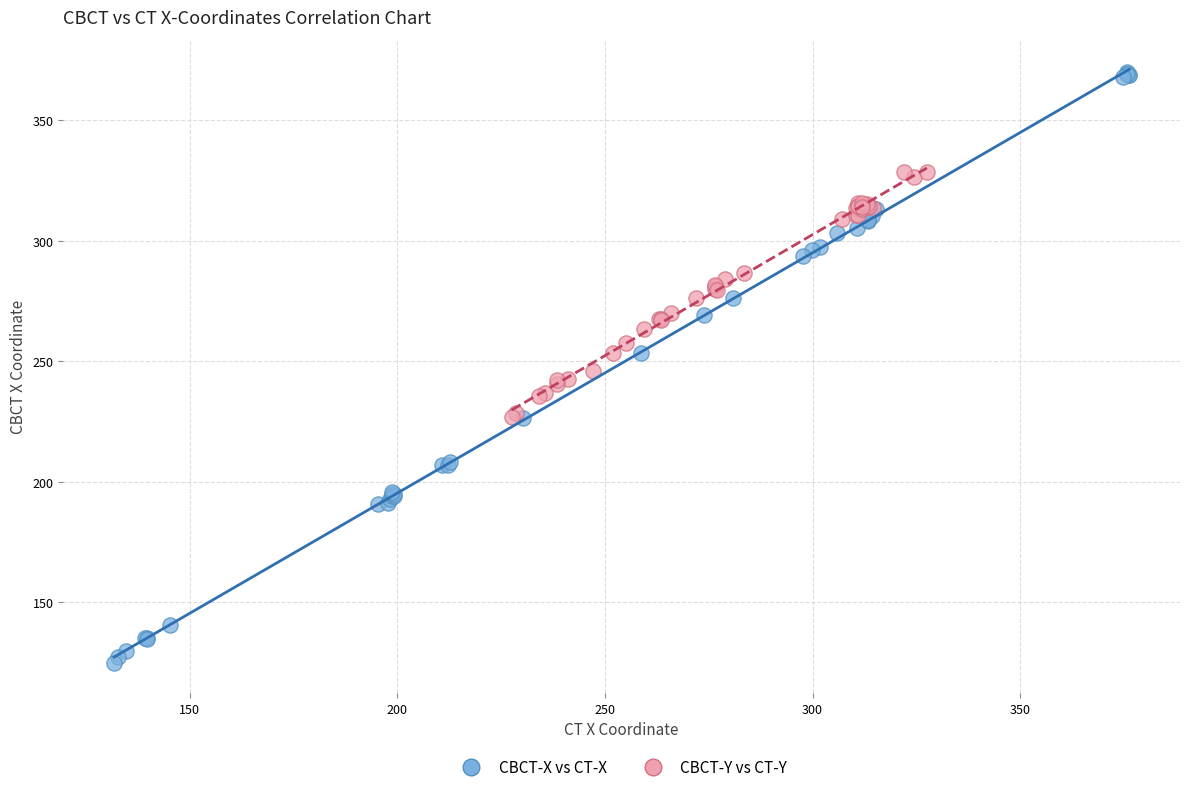

Which series has the widest spread of Y values?

CBCT-X vs CT-X